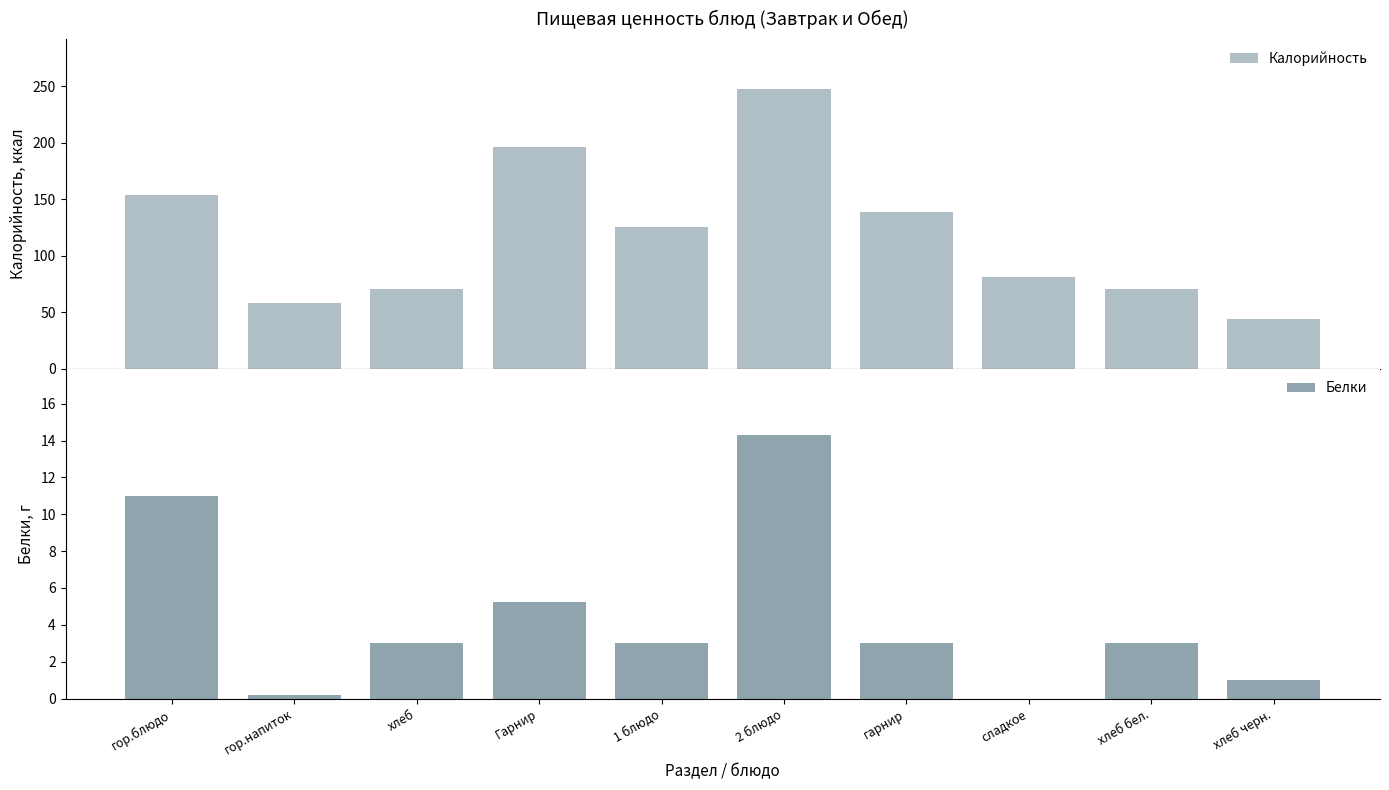

Reading left to right, extract all data points from this chart.

Калорийность: 153.9	58.0	70.5	196.5	125.0	247.0	139.0	81.0	70.5	44.0
Белки: 11.0	0.2	3.0	5.2	3.0	14.3	3.0	0.0	3.0	1.0